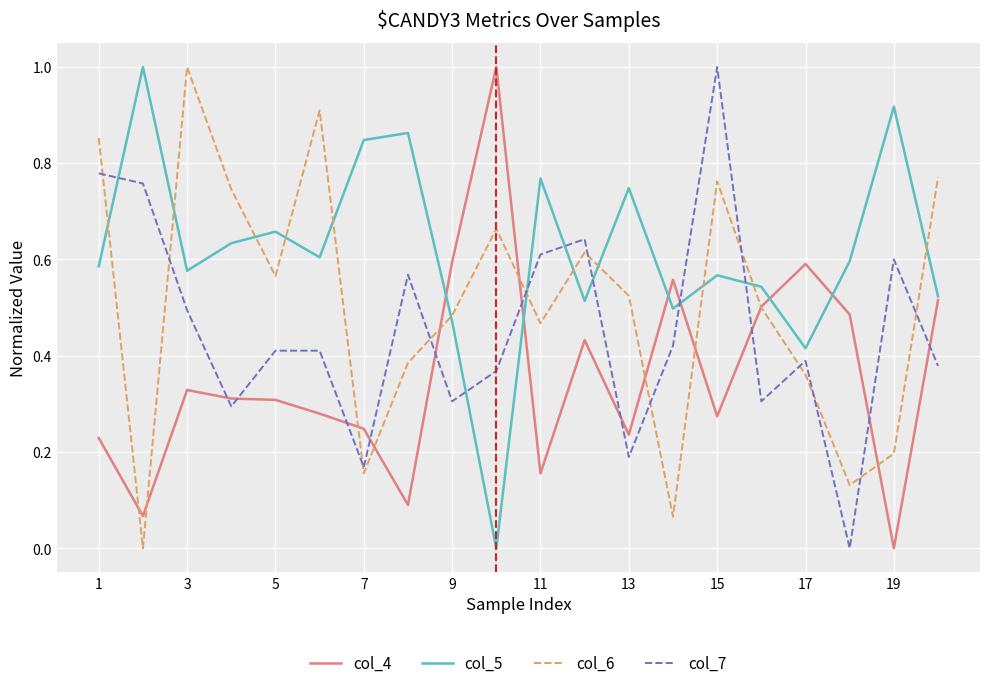

What is the highest value of the col_7 series?

1.0